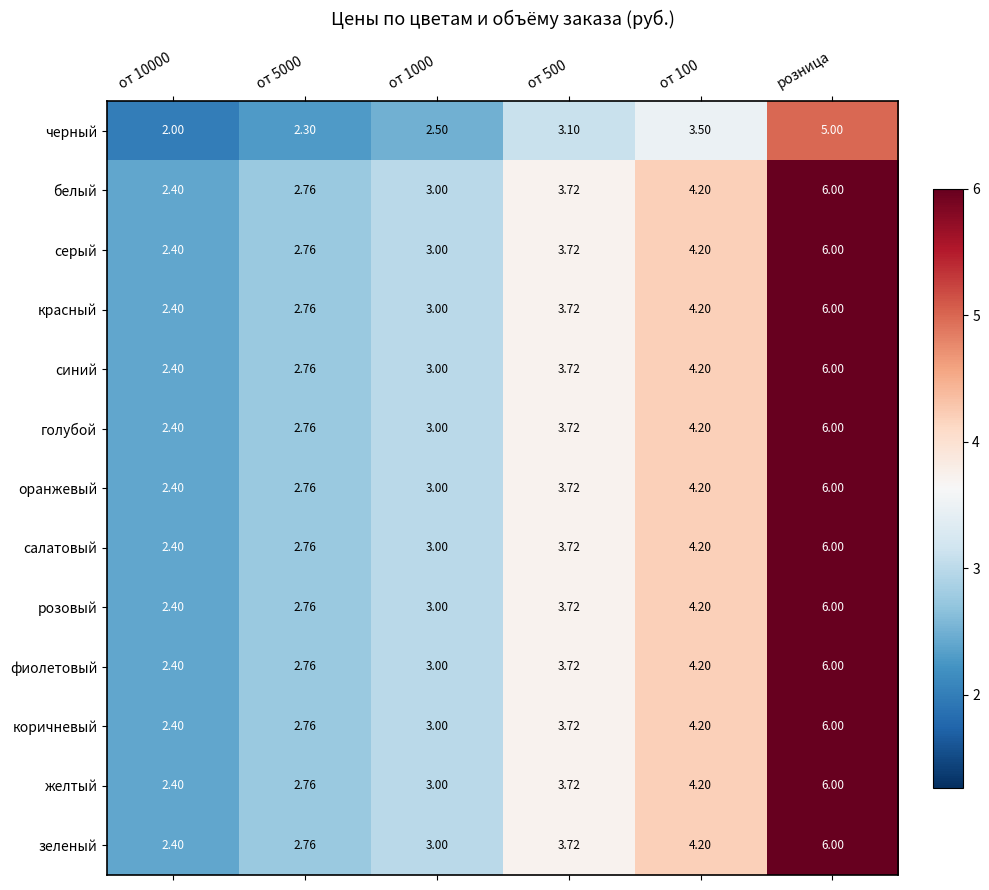

Is the value of белый at от 100 greater than the value of черный at от 100?

Yes